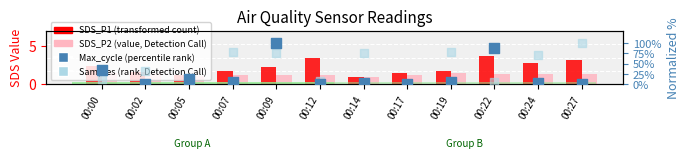

At how many categories does at least one series exceed 97?

2